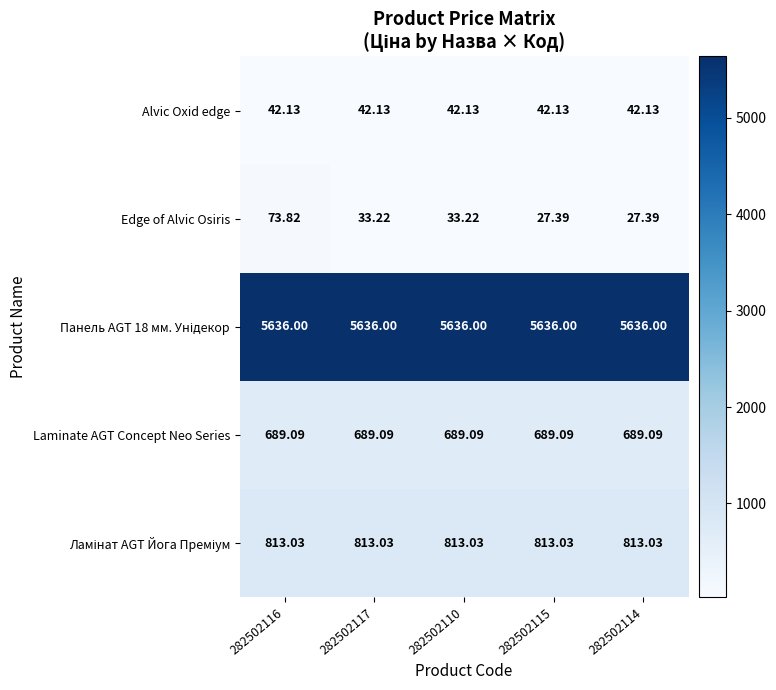

Between 282502117 and 282502115, which series saw the biggest shift?

Edge of Alvic Osiris